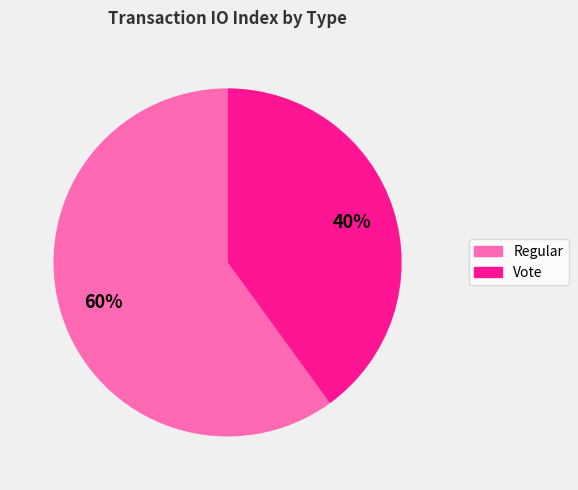

To the nearest percent, what portion does Regular represent?

60%